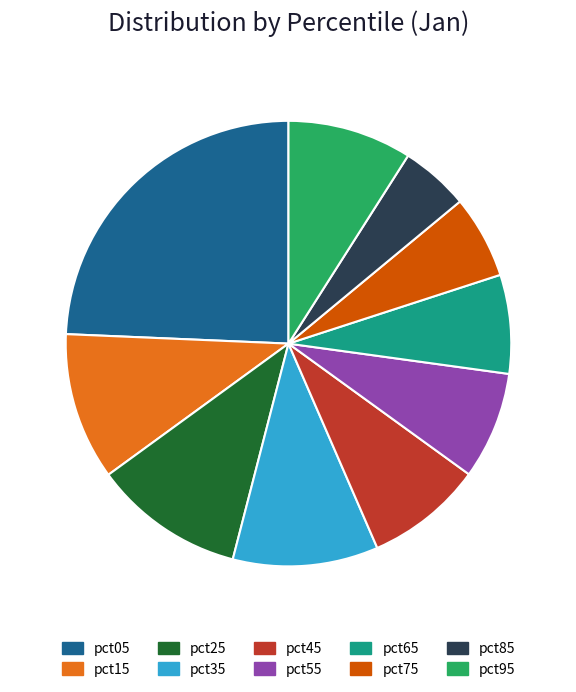

Which slice is the smallest?

pct85